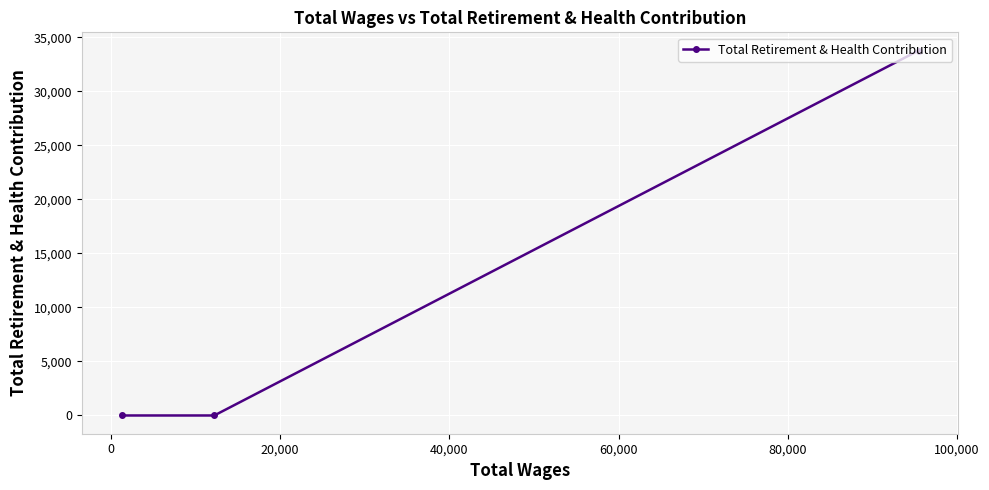

How many lines are shown in the chart?

1